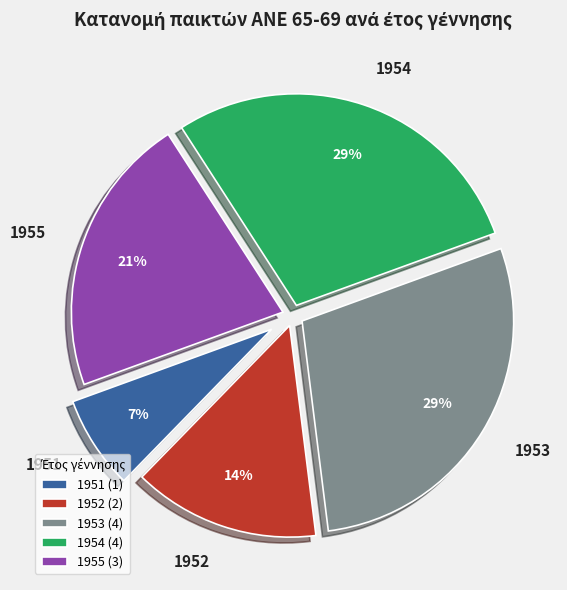

How many segments does this pie chart have?

5